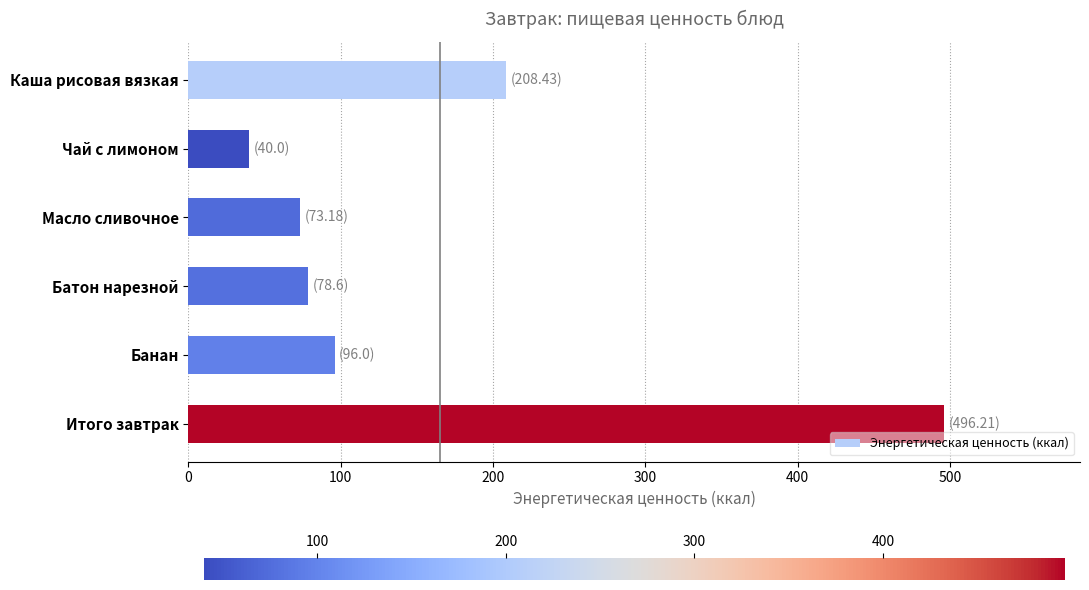

What is the label of the 6th bar from the bottom?

Каша рисовая вязкая